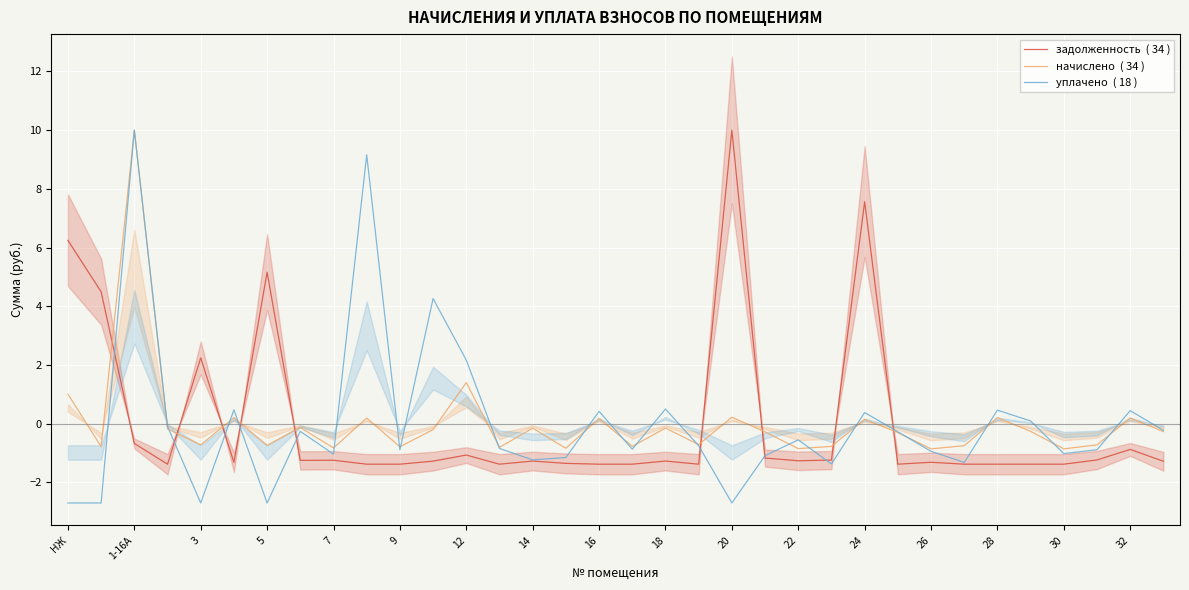

Which series has the largest total across all categories?

начислено  ( 34 )